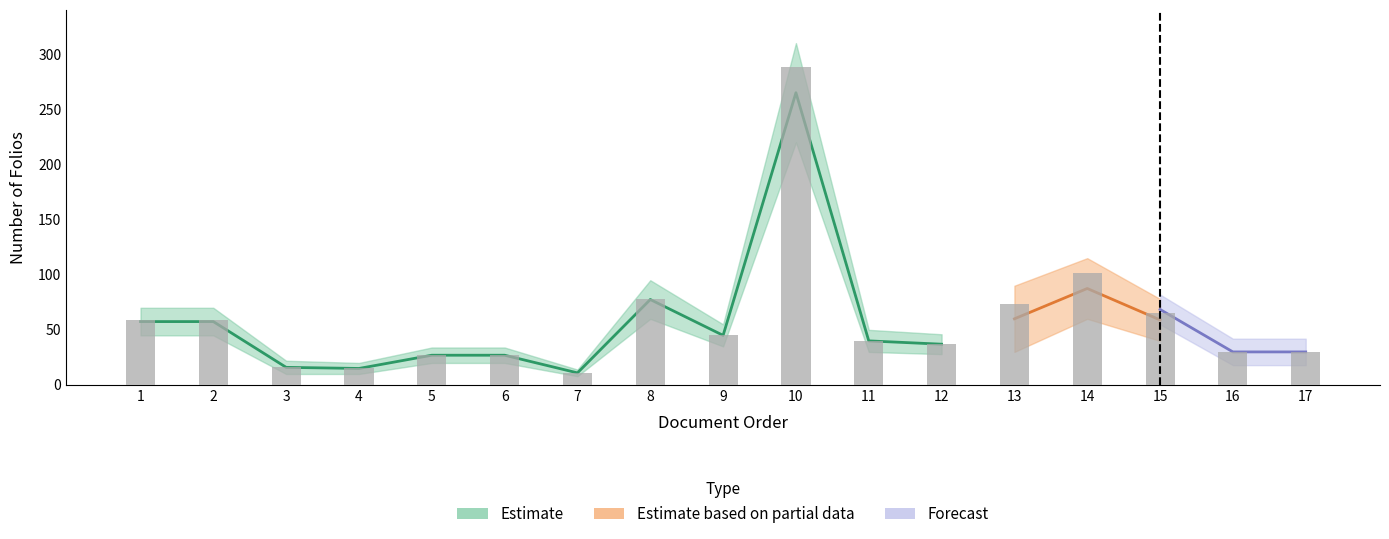

What is the difference between the maximum and minimum values?

277